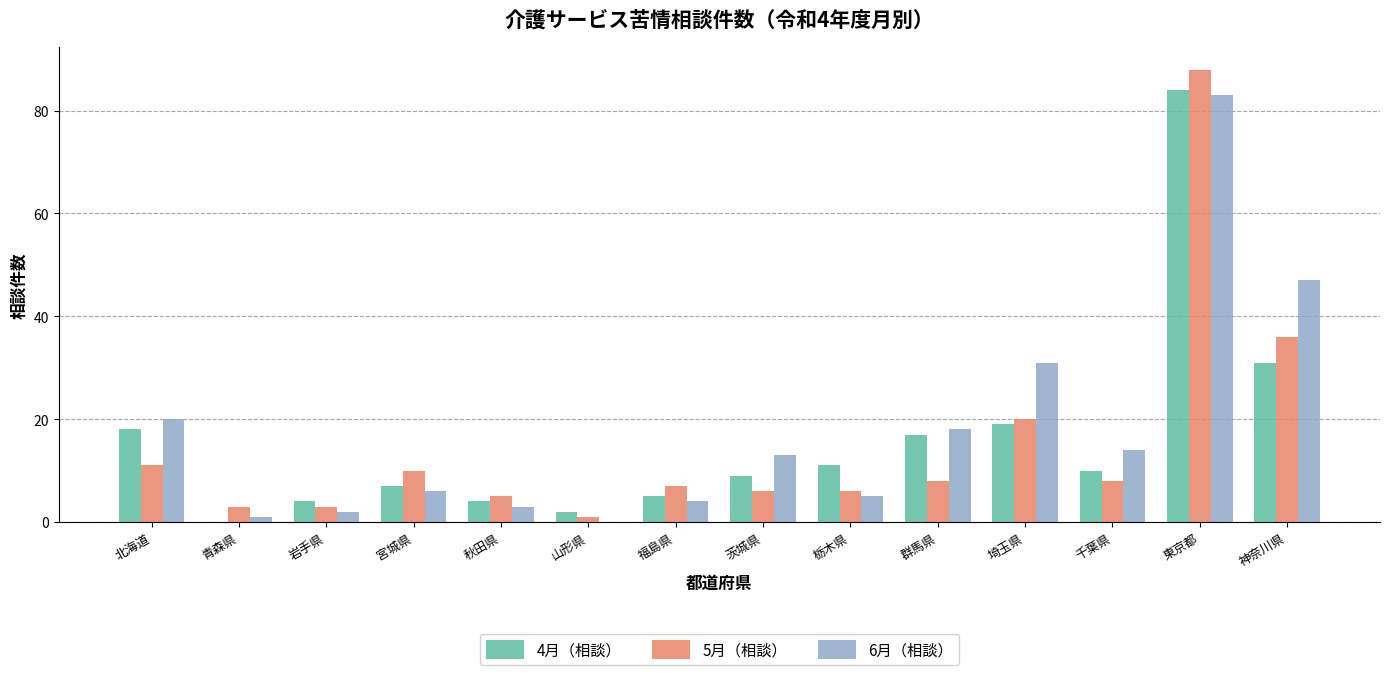

Reading right to left, list all the values displayed in this chart.

4月（相談）: 神奈川県=31	東京都=84	千葉県=10	埼玉県=19	群馬県=17	栃木県=11	茨城県=9	福島県=5	山形県=2	秋田県=4	宮城県=7	岩手県=4	青森県=0	北海道=18
5月（相談）: 神奈川県=36	東京都=88	千葉県=8	埼玉県=20	群馬県=8	栃木県=6	茨城県=6	福島県=7	山形県=1	秋田県=5	宮城県=10	岩手県=3	青森県=3	北海道=11
6月（相談）: 神奈川県=47	東京都=83	千葉県=14	埼玉県=31	群馬県=18	栃木県=5	茨城県=13	福島県=4	山形県=0	秋田県=3	宮城県=6	岩手県=2	青森県=1	北海道=20